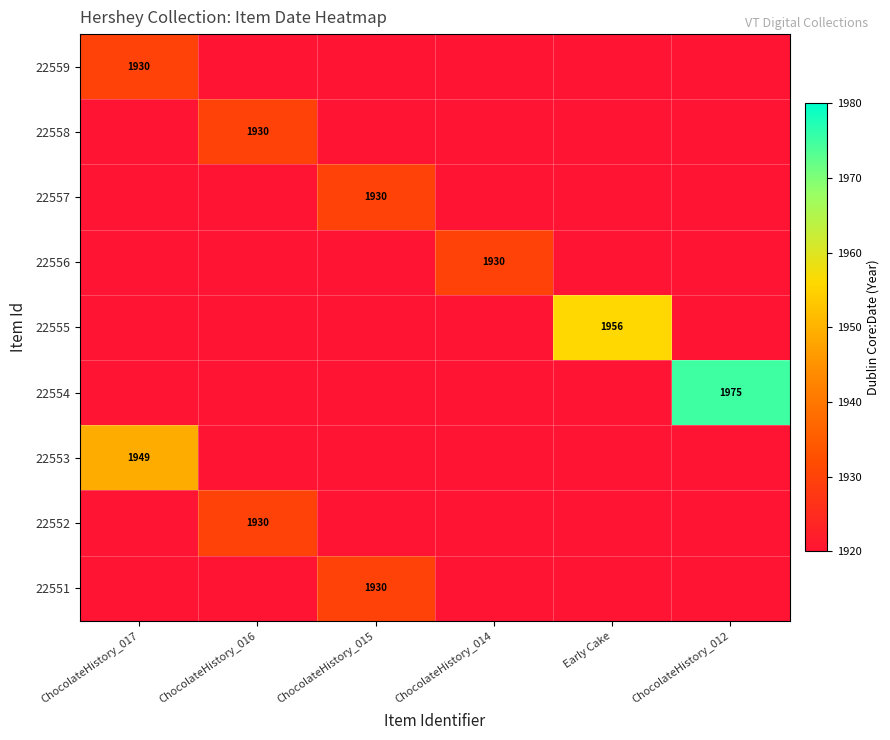

Which series has the largest range (max minus min)?

22554